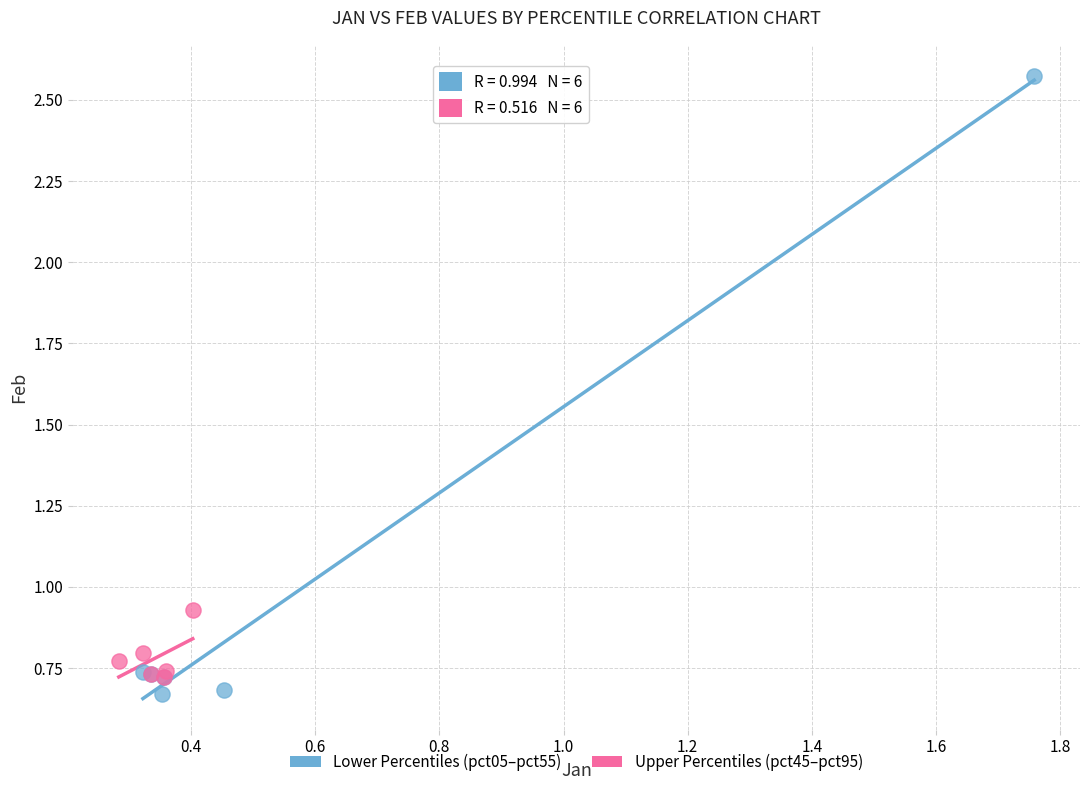

Which series has the widest spread of Y values?

Lower Percentiles (pct05–pct55)